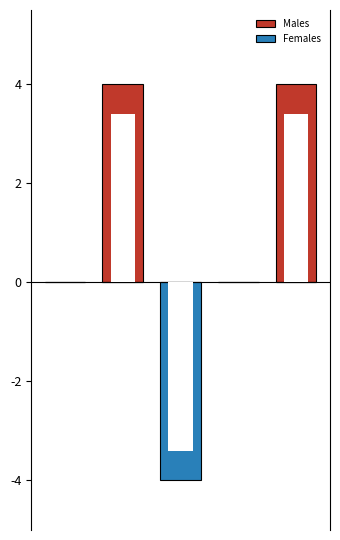

What is the difference between the highest and lowest values at 1?

4